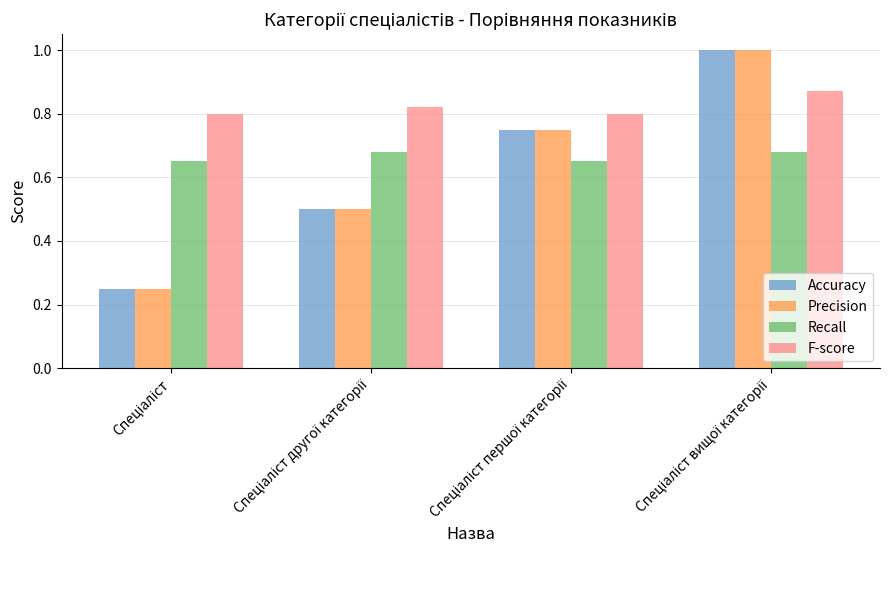

What is the highest value of the Accuracy series?

1.0